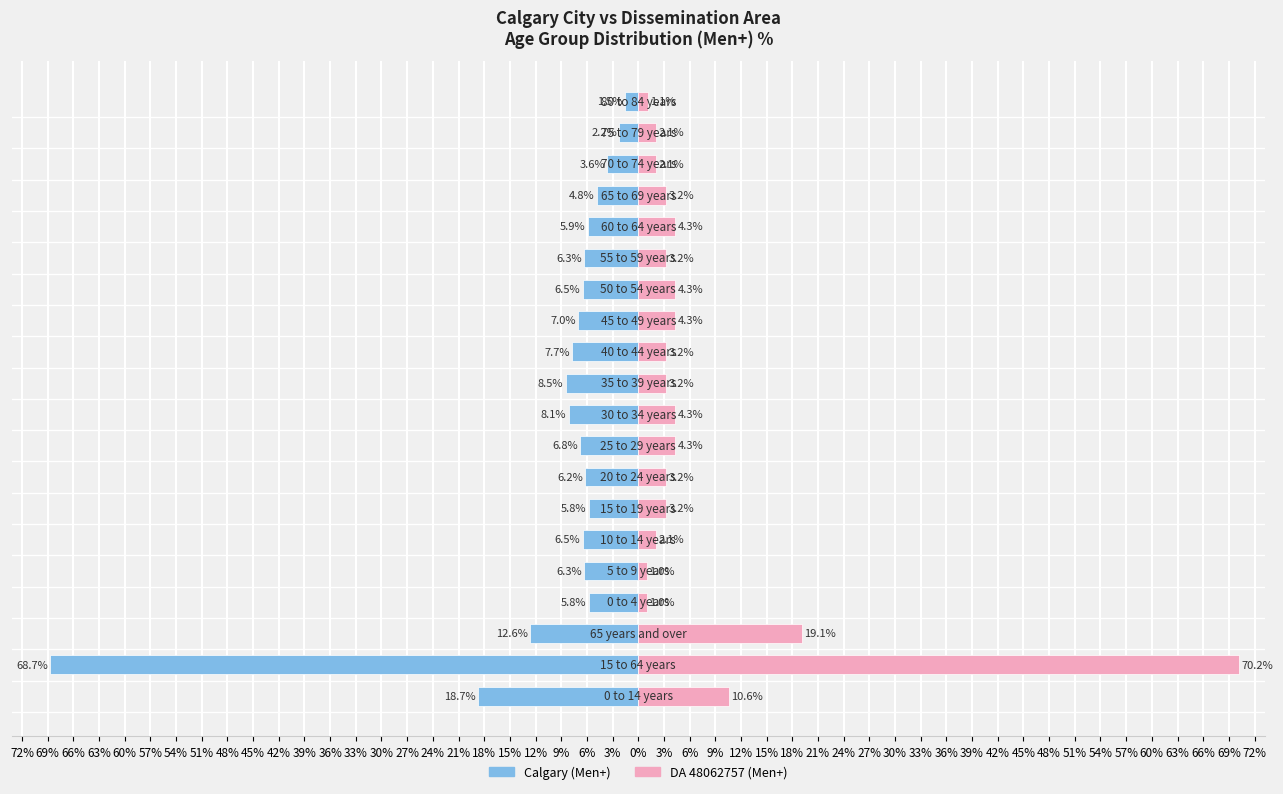

What is the smallest value displayed?

-68.7